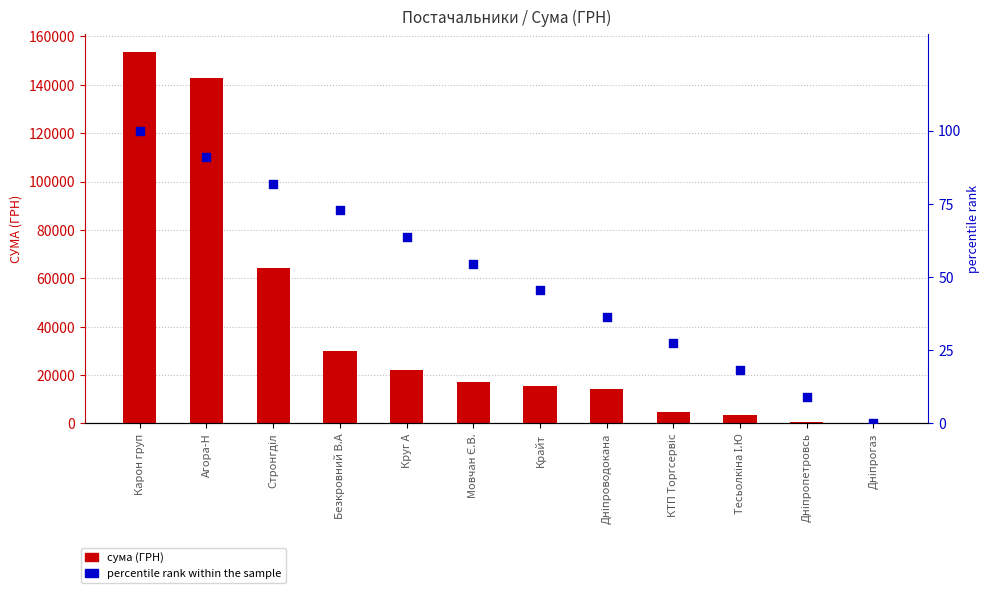

Which series reaches the minimum Y coordinate?

percentile rank within the sample